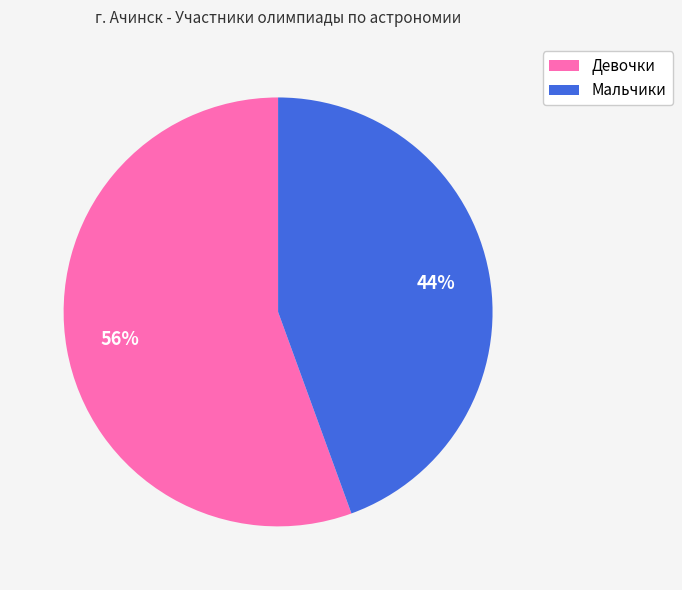

How many segments does this pie chart have?

2